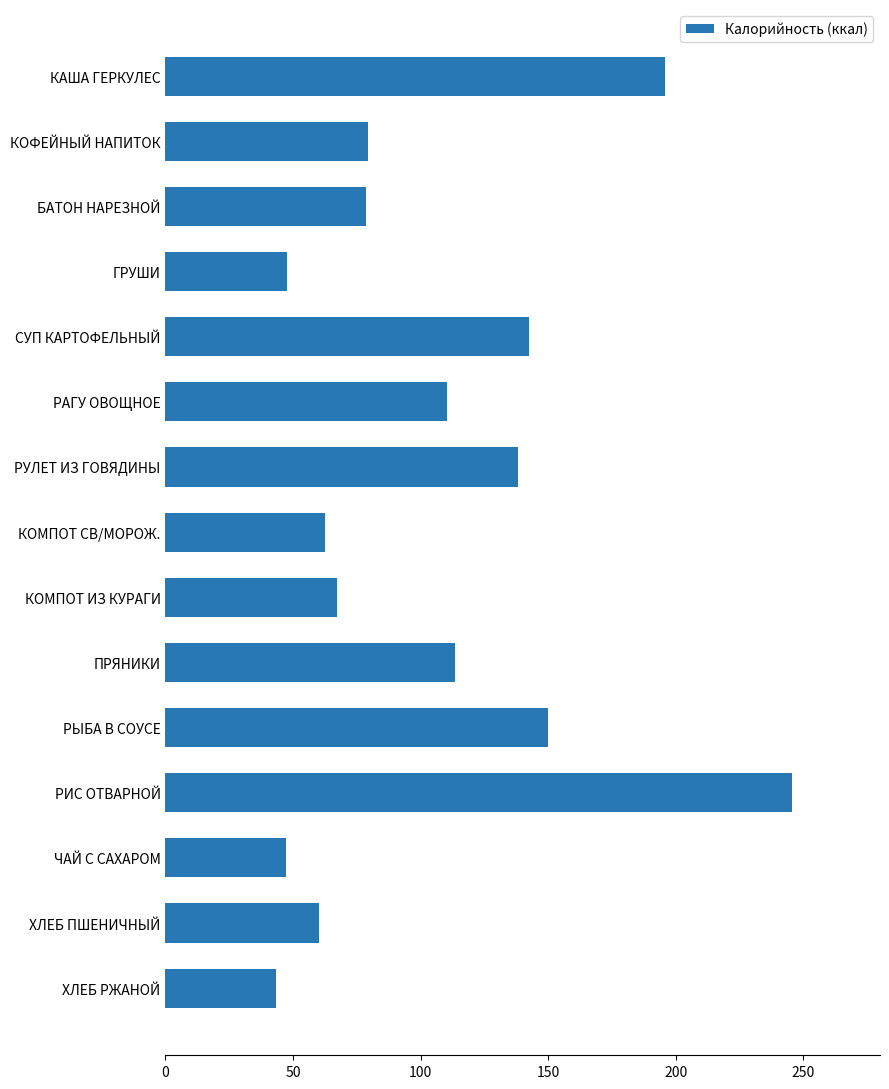

True or false: the data shows 195.9 at КАША ГЕРКУЛЕС.

True